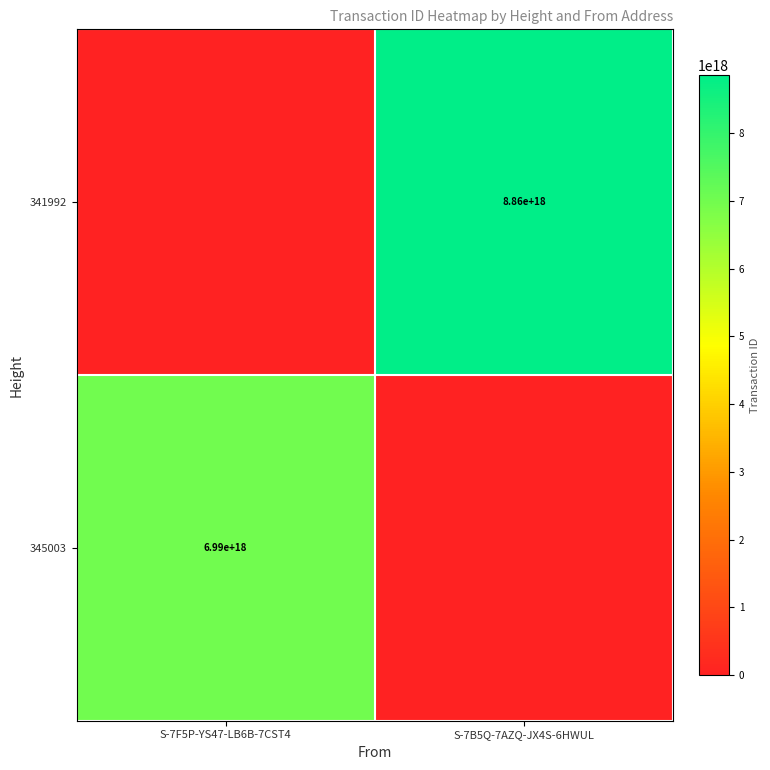

True or false: 345003 has a value of 3486742286045797376 at S-7F5P-YS47-LB6B-7CST4.

False